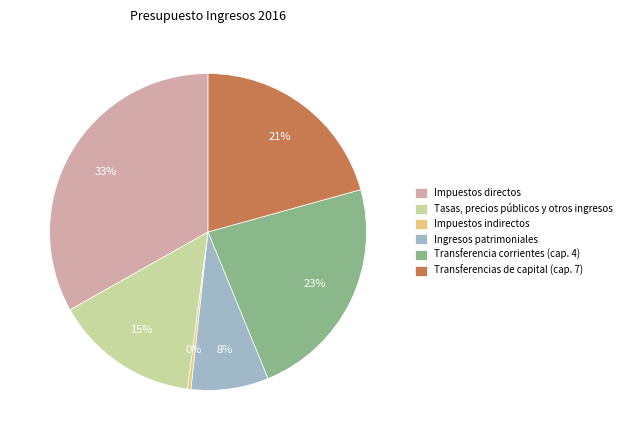

Is it true that Tasas, precios públicos y otros ingresos is 15% of the pie?

True